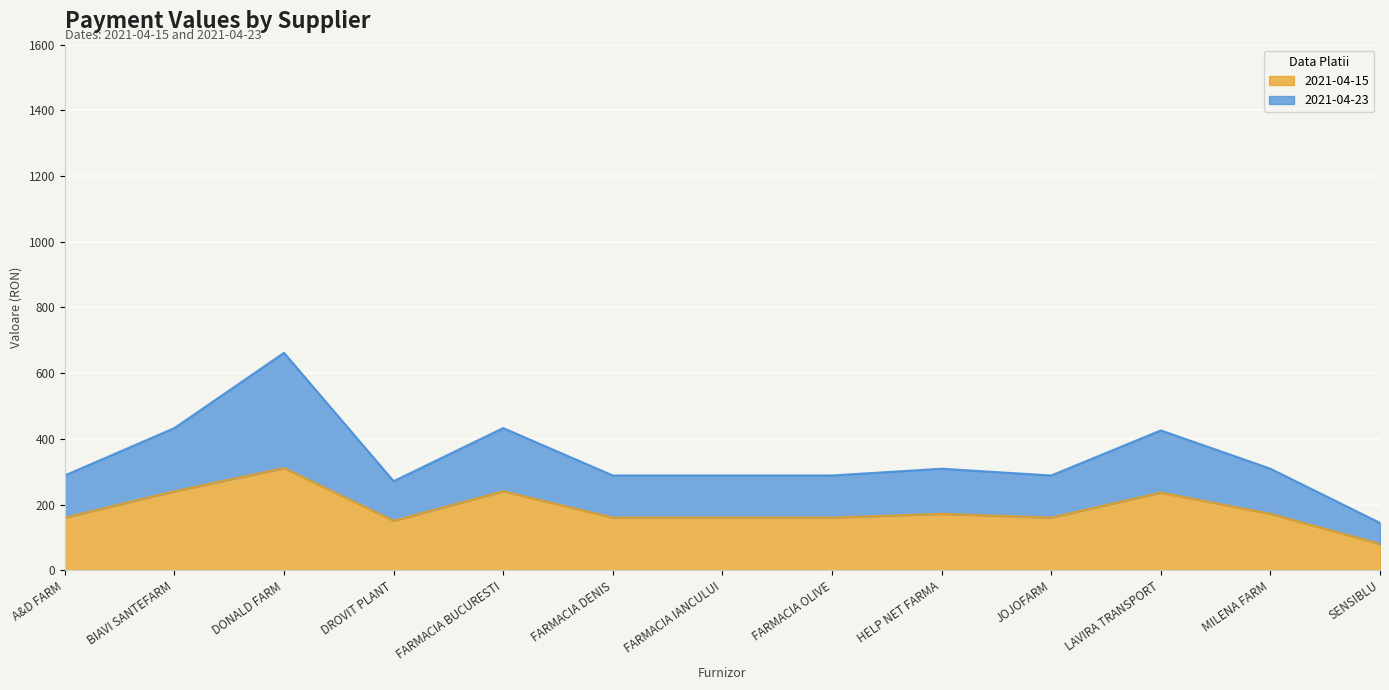

At BIAVI SANTEFARM, list the series in order from smallest to largest.

2021-04-15, 2021-04-23